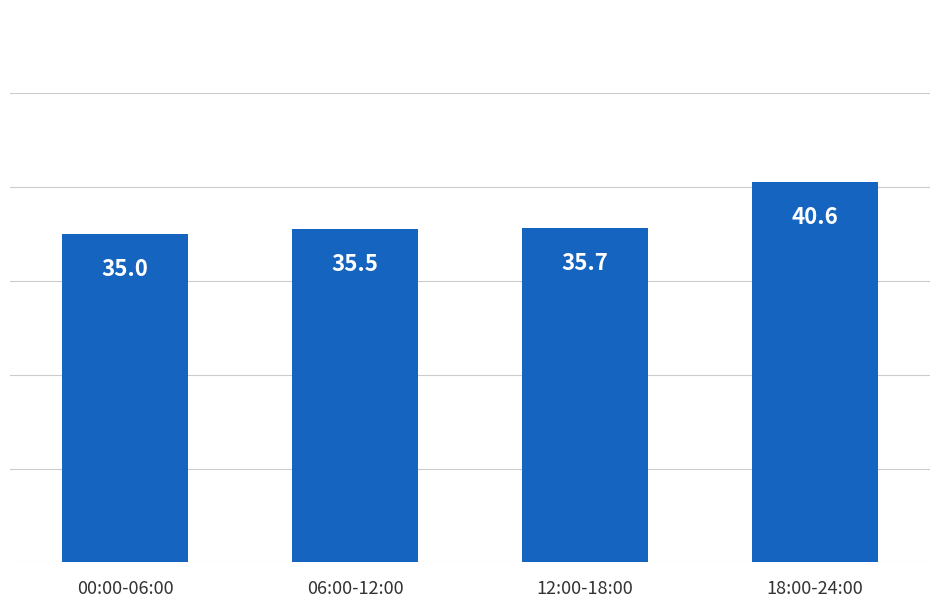

The chart shows a value of 35.5 at 06:00-12:00. True or false?

True